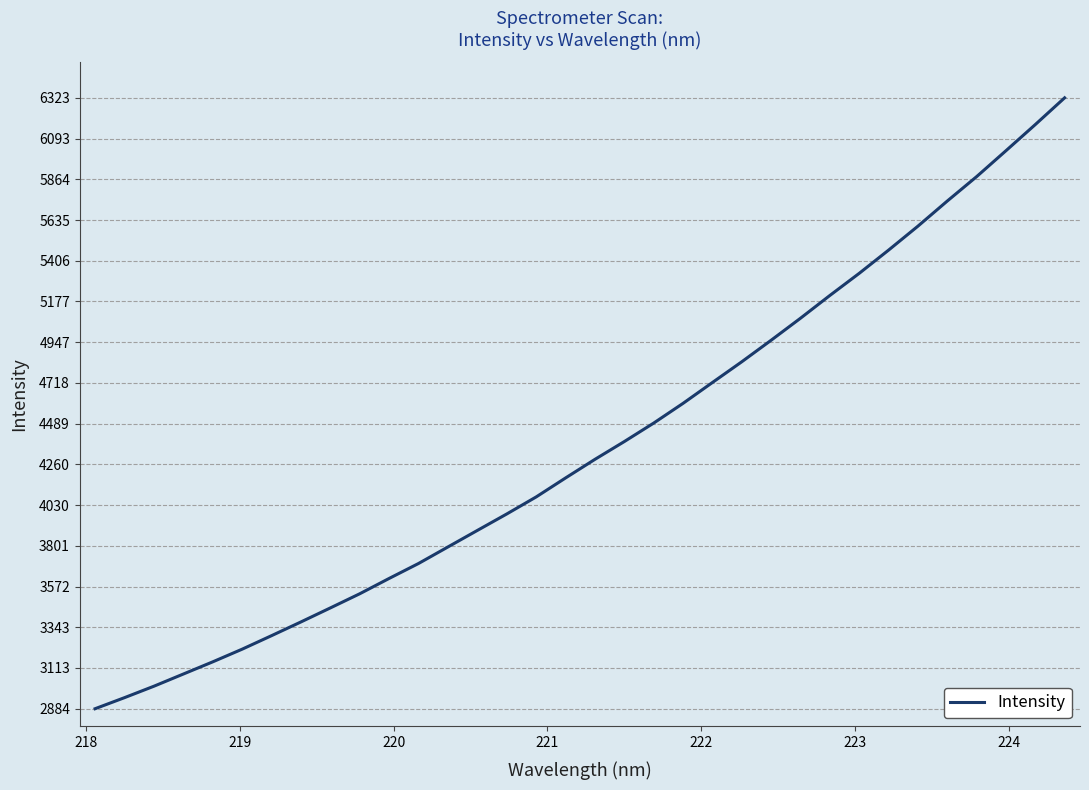

Reading left to right, extract all data points from this chart.

2884.2	2946.5	3010.8	3079.4	3148.0	3219.3	3295.4	3372.7	3451.6	3531.3	3617.6	3701.8	3794.8	3887.8	3980.3	4076.1	4182.9	4287.6	4387.8	4491.7	4602.8	4720.2	4836.9	4958.1	5082.1	5210.1	5334.7	5465.4	5600.3	5741.6	5879.0	6024.9	6172.1	6322.7